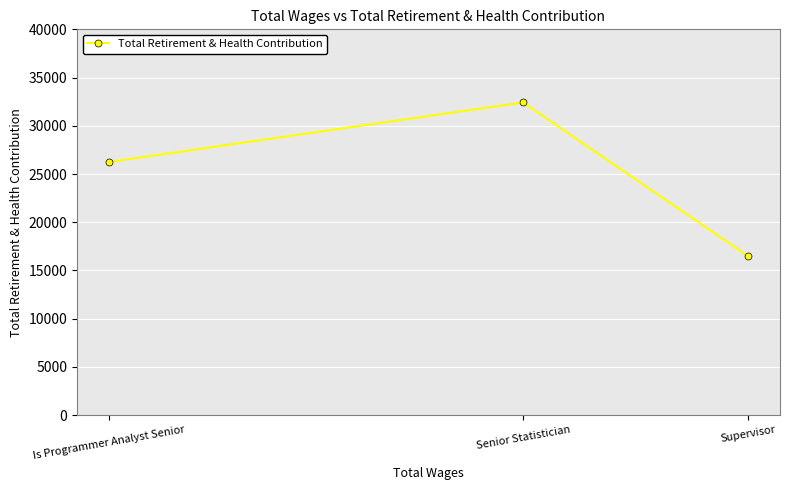

What is the label of the 1st point from the right?

Supervisor